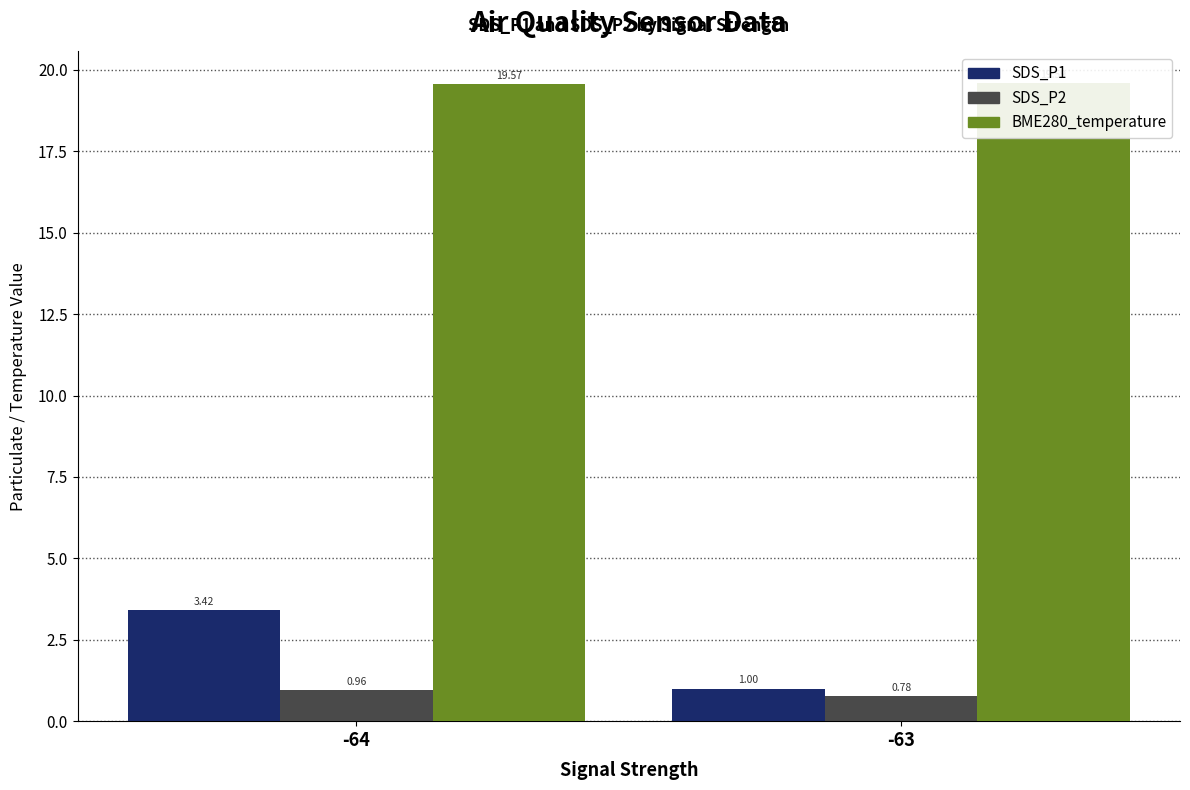

How many bars are there in each group?

3